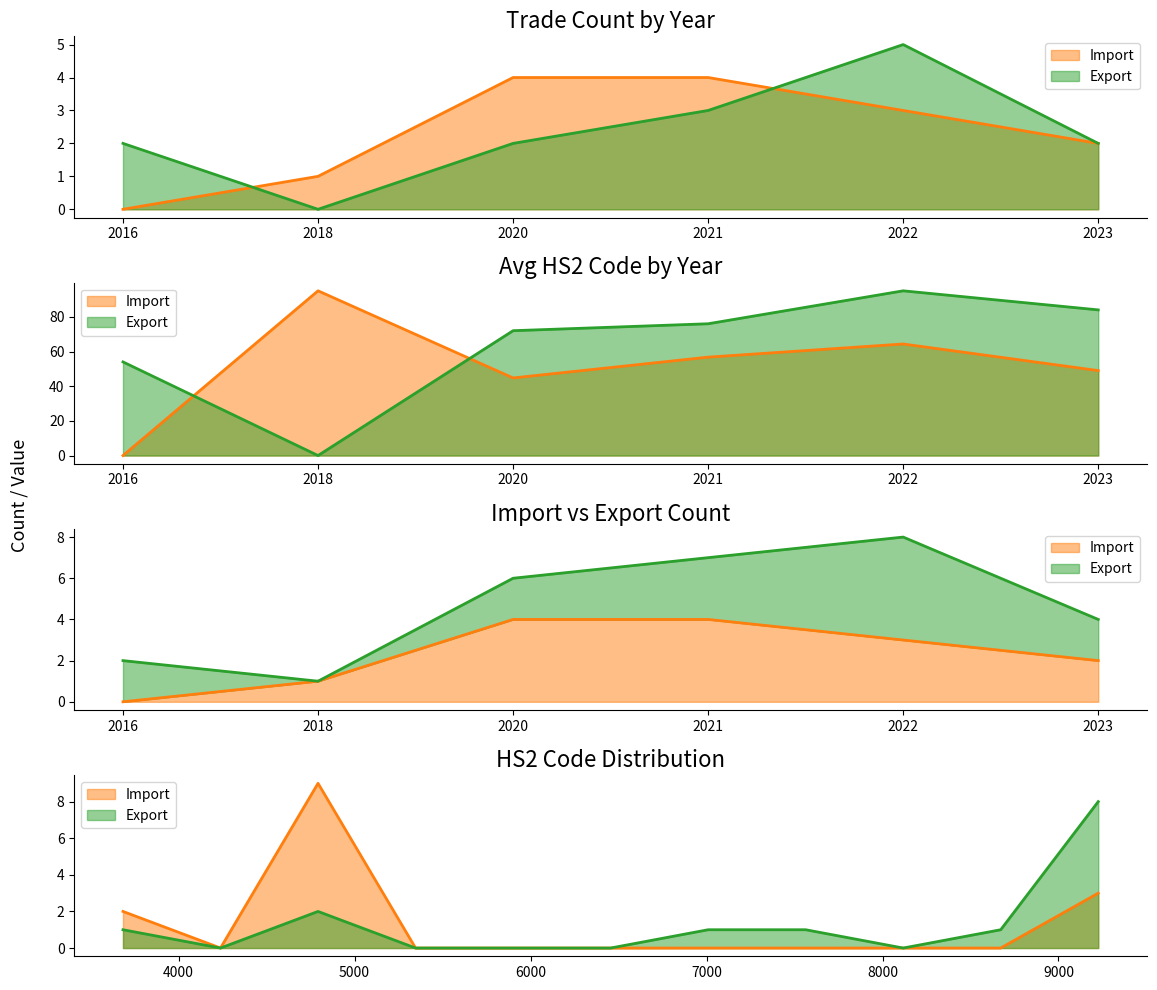

What position from the left is 2020?

3